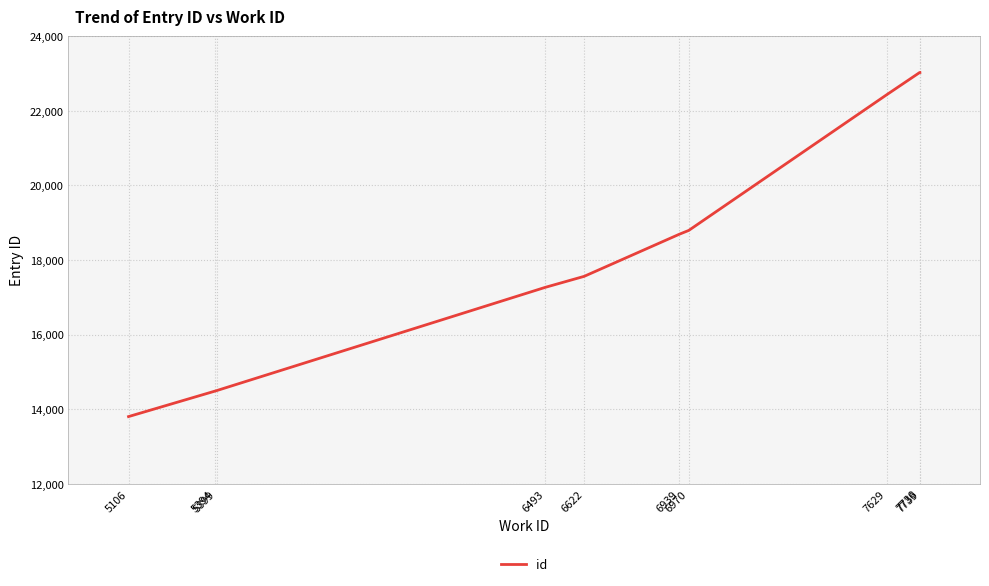

What is the difference between the second highest and minimum values?

9221